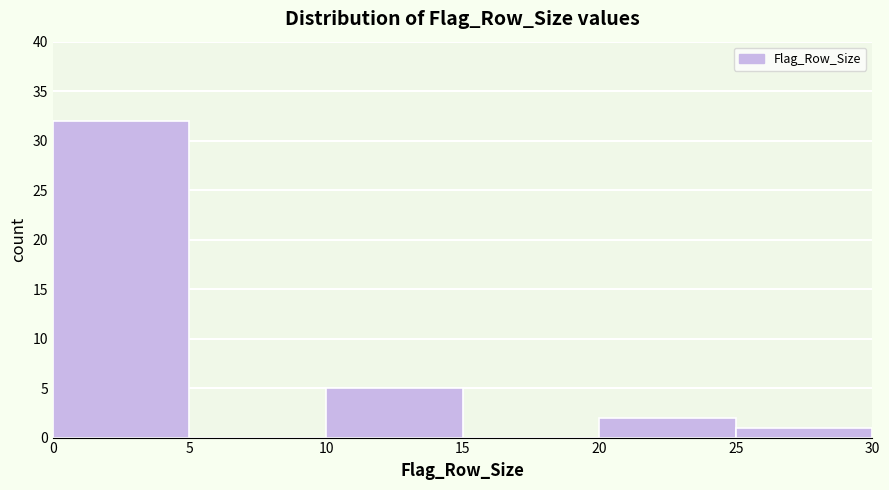

What is the height of the bar covering 20 to 25 on the x-axis? The values are not printed on the chart, so give them approximately, as read against the axis.

2